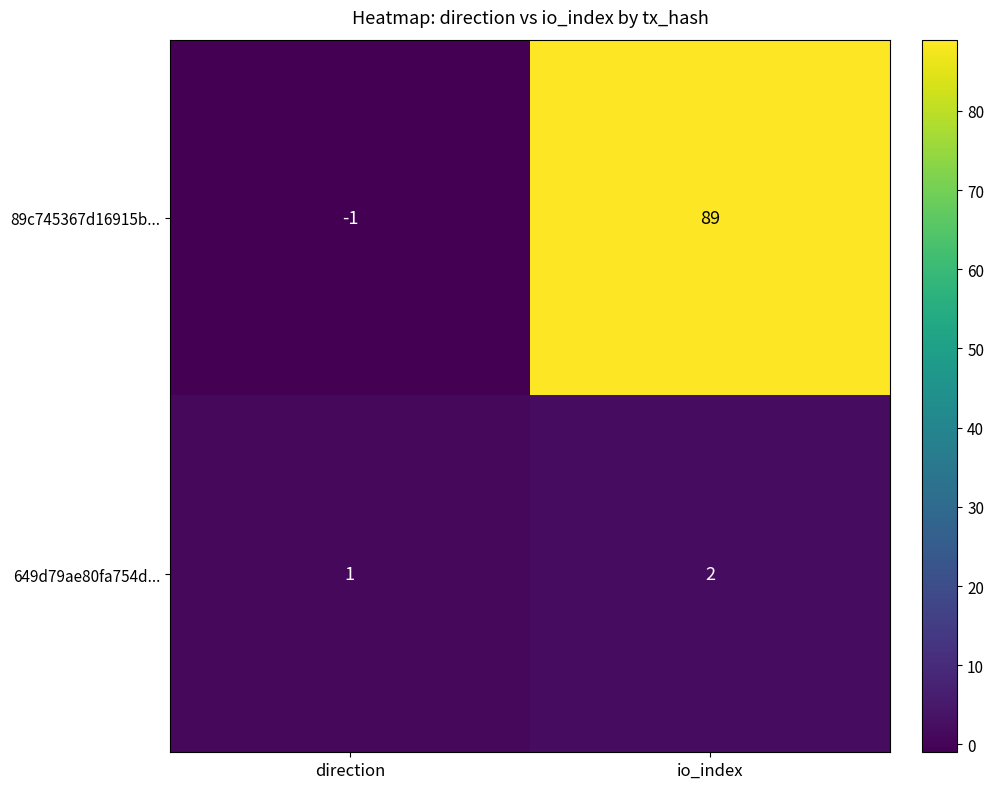

At how many categories does at least one series exceed 83?

1